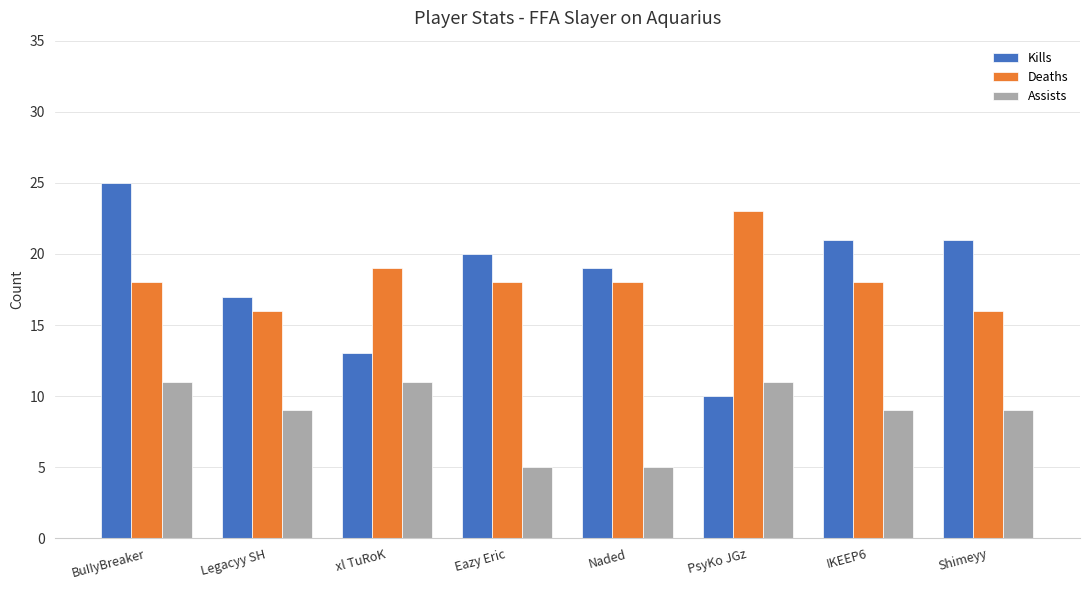

Count the Deaths values in the range 18 to 19.

5